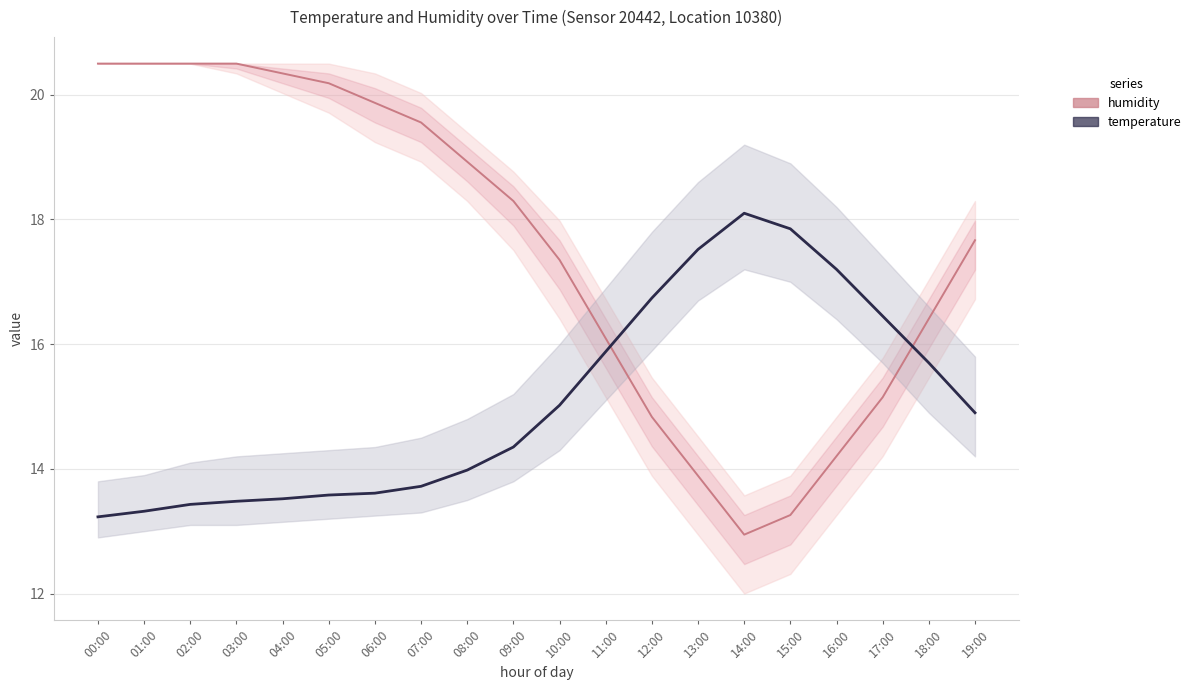

What are all the series names shown in the legend?

humidity, temperature